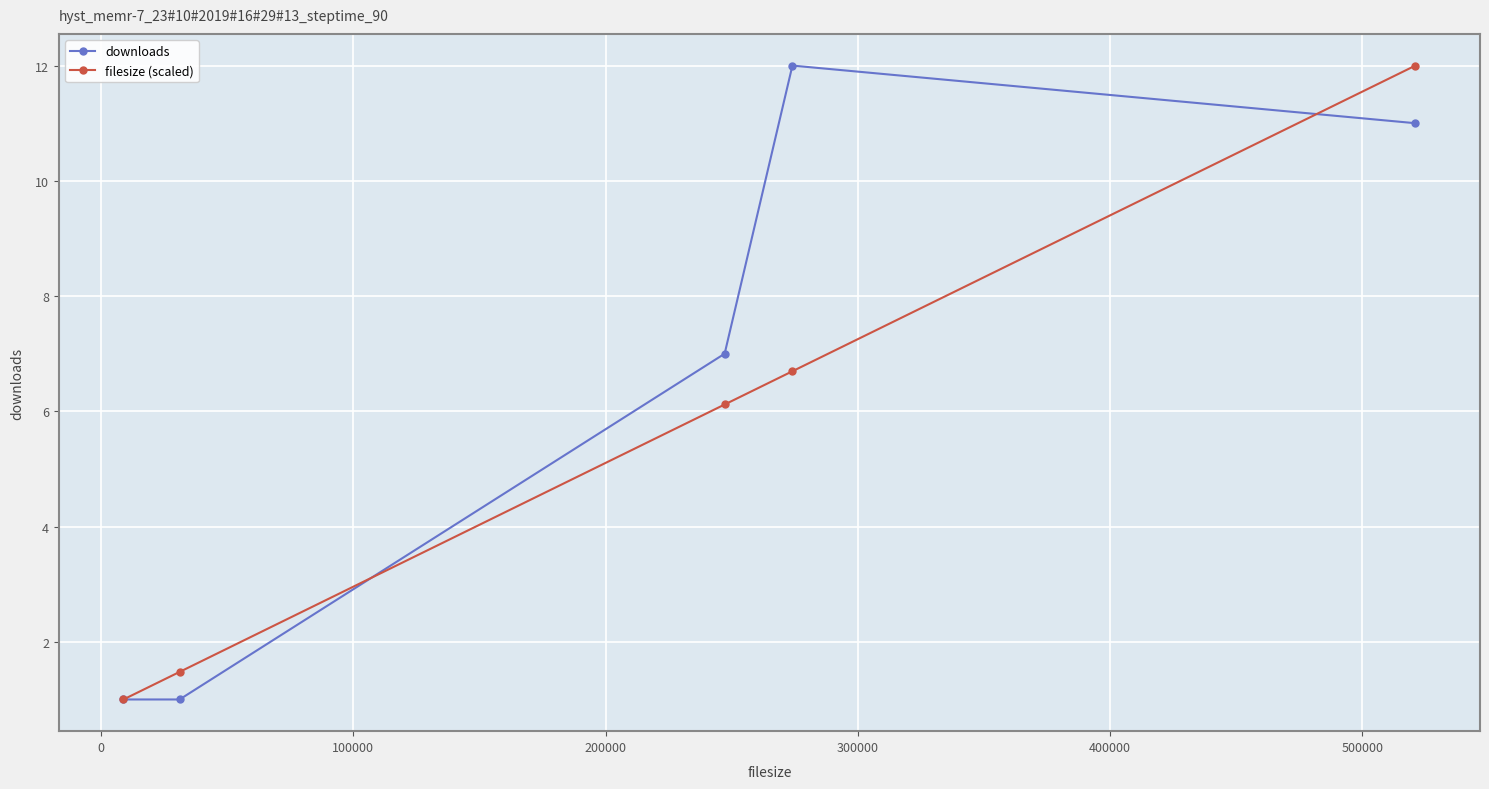

How many series are shown in this chart?

2